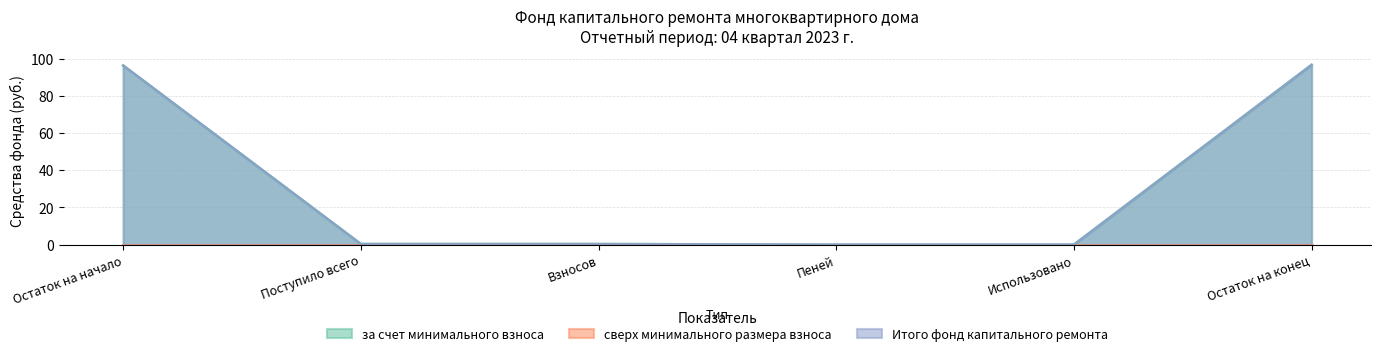

At which category does the chart reach its minimum across all series?

Пеней